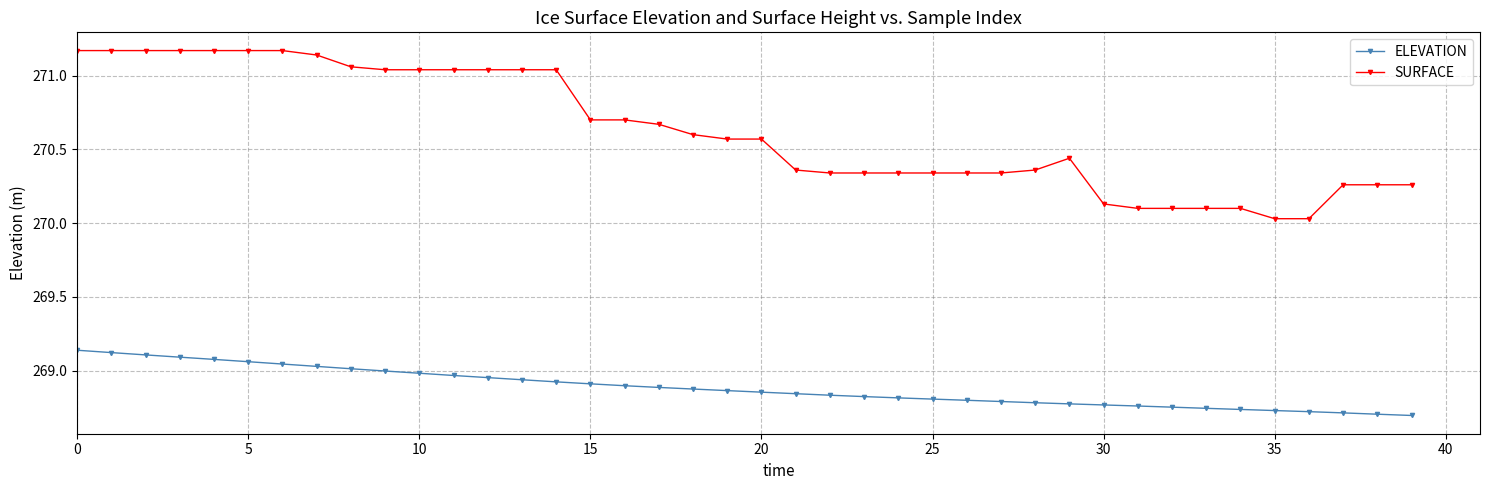

Which series has the largest total across all categories?

SURFACE